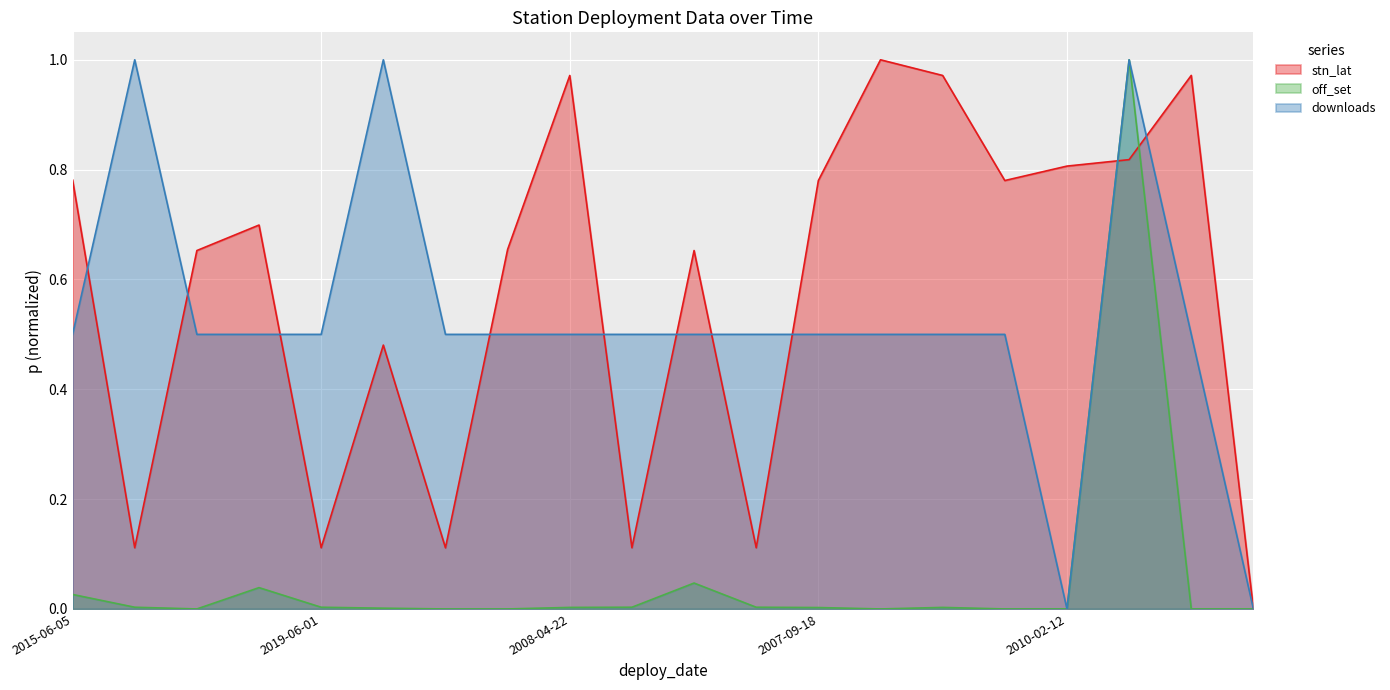

True or false: stn_lat and off_set cross at least once.

True